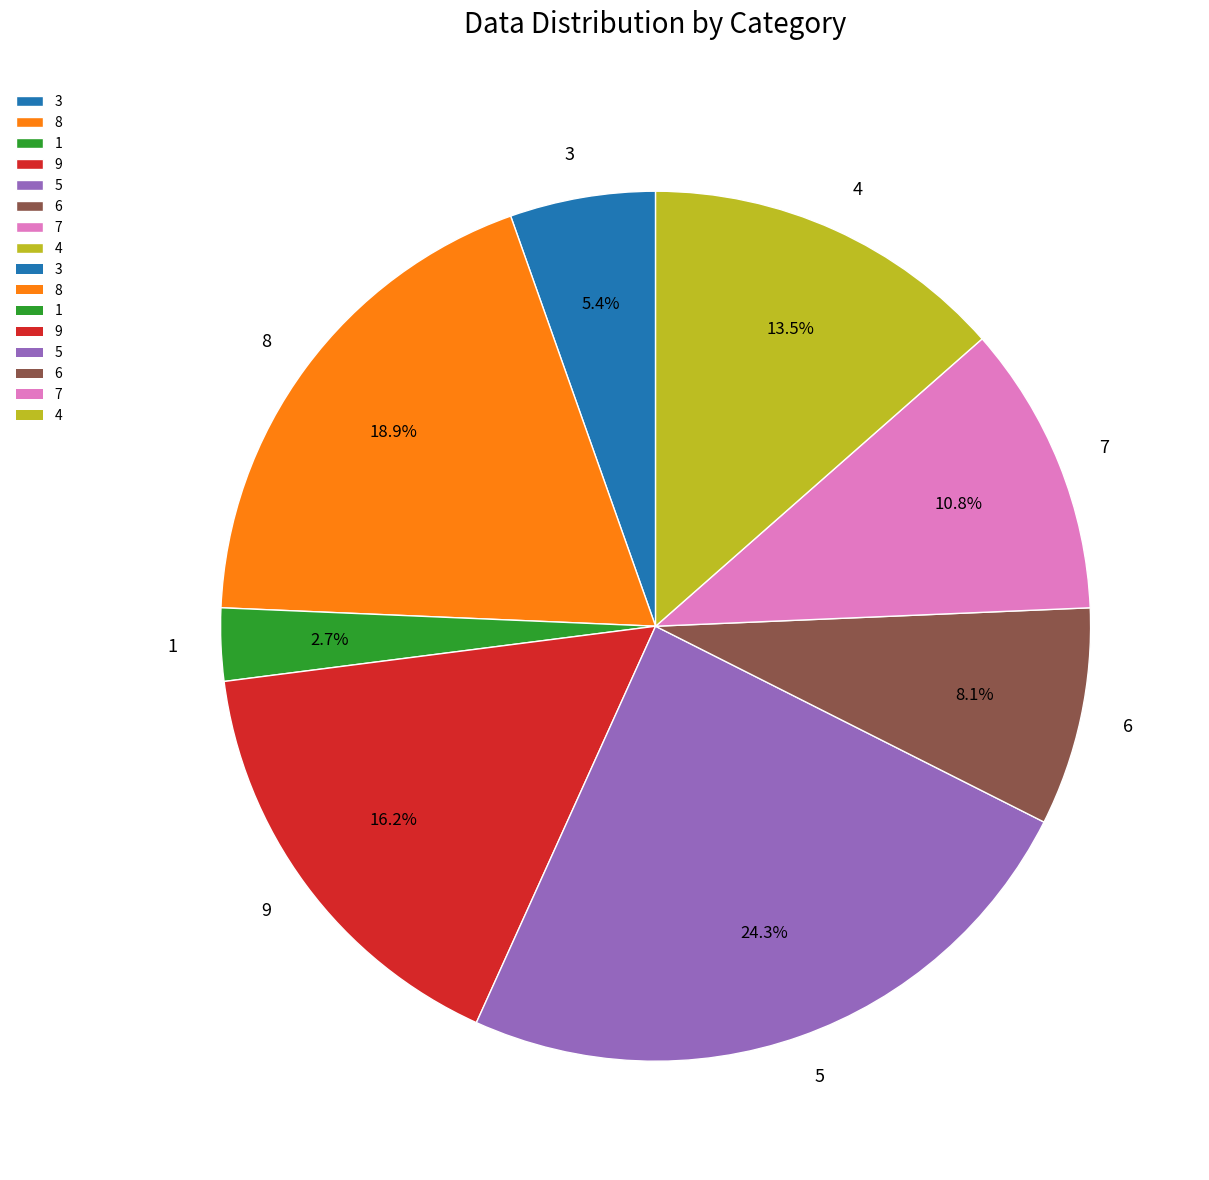

True or false: 3 accounts for 14% of the total.

False